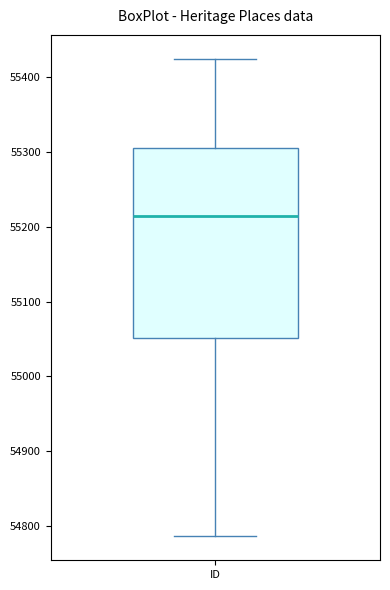

Read this box plot against the y-axis: the position of the median line, the range covered by the box, and the ends of both whiskers. The values are not printed on the chart, so give them approximately, as read against the axis.

median 55210, box 55050 to 55310, whiskers 54790 to 55430